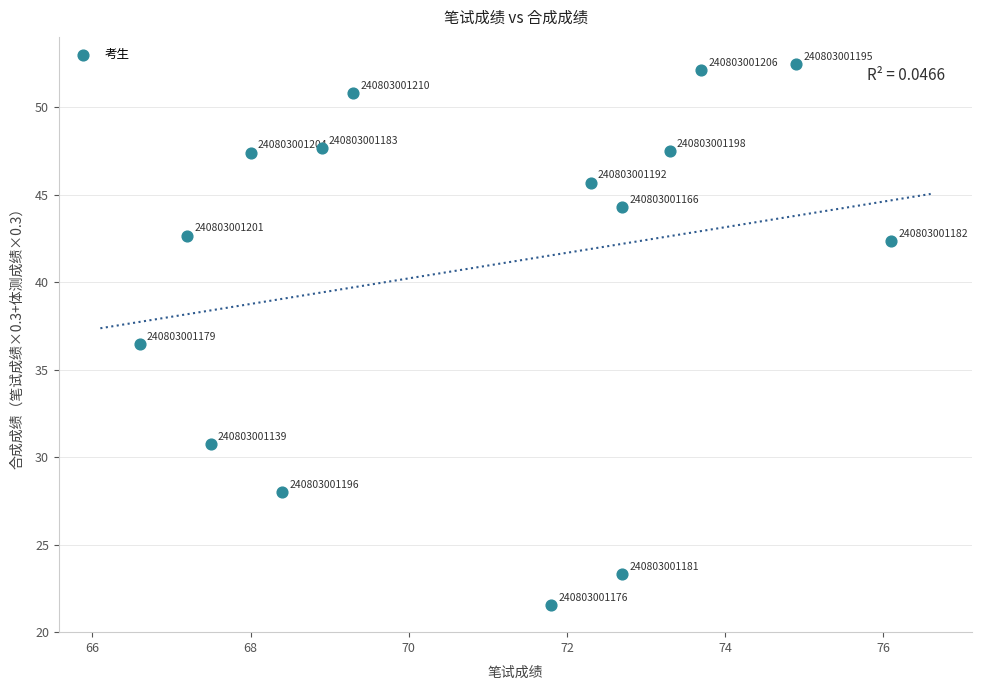

What Y value in the scatter plot is closest to 37?

36.5